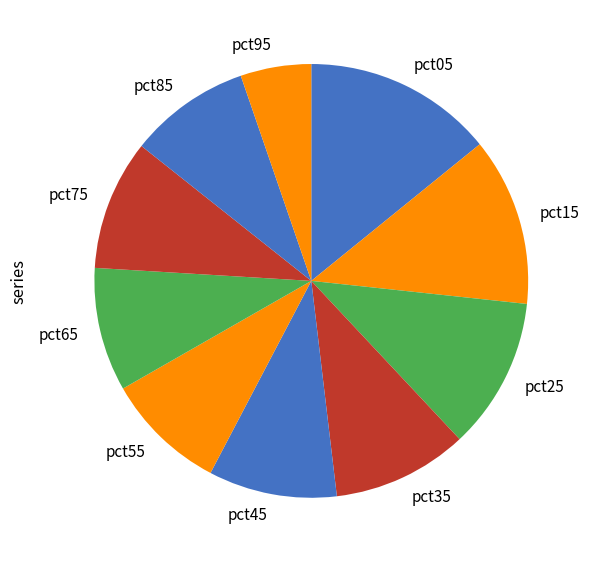

Does any single category account for the majority?

No